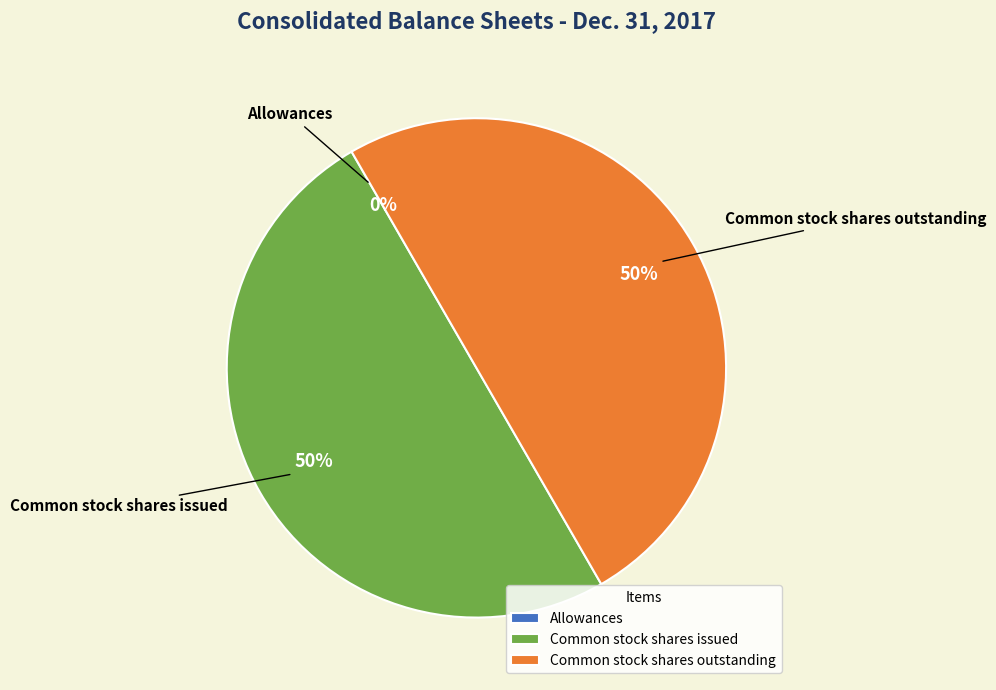

The Common stock shares issued slice represents 56% of the pie. True or false?

False